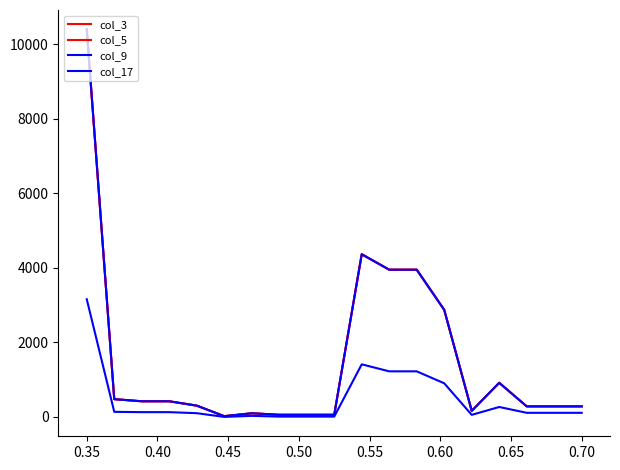

True or false: col_17 and col_3 cross at least once.

False